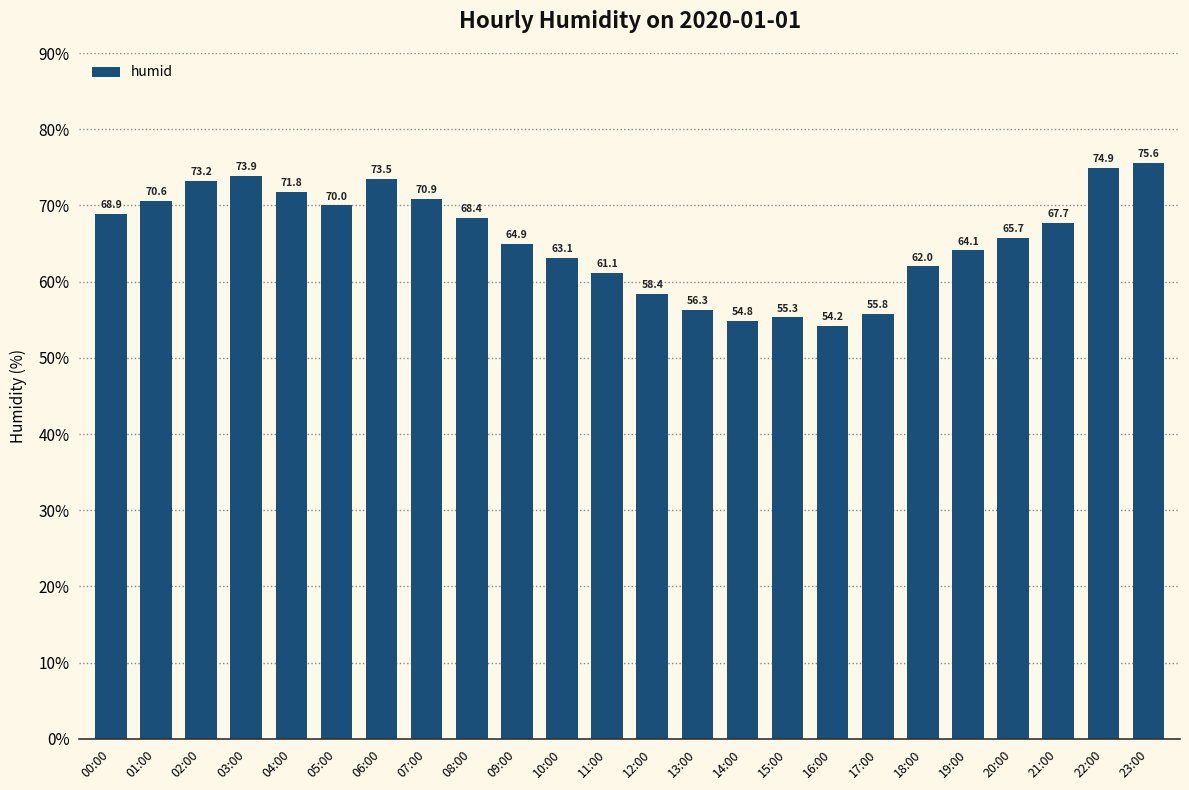

Between 03:00 and 00:00, which is larger?

03:00